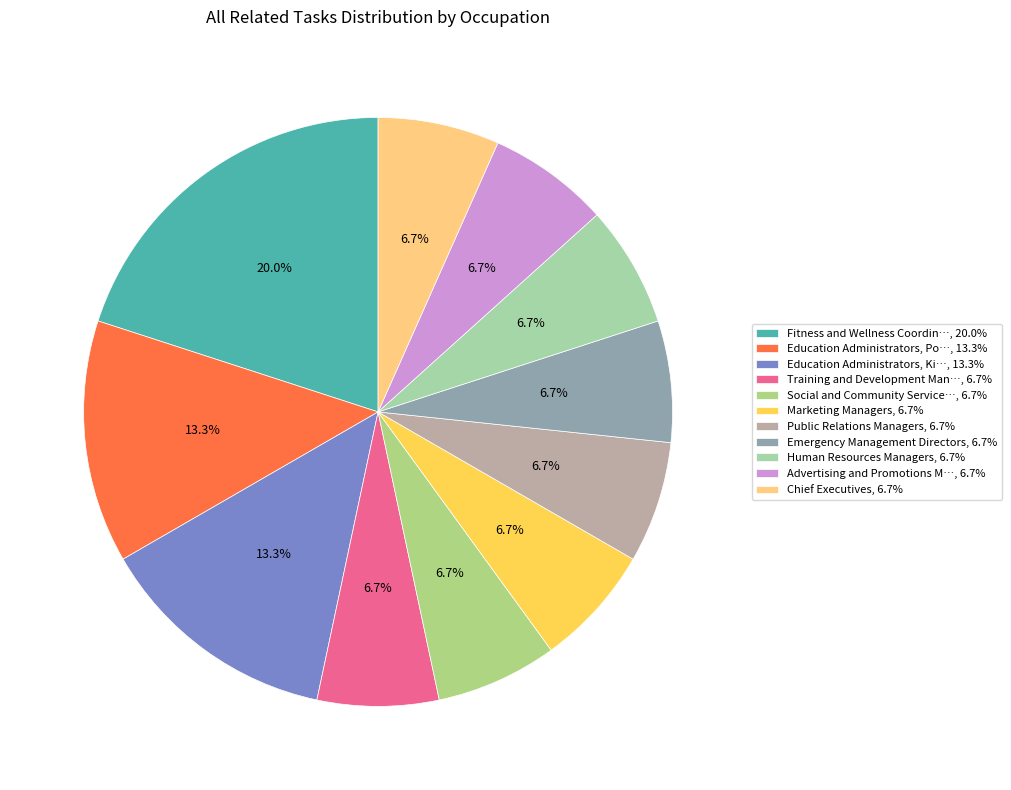

Count the number of slices in the pie.

11